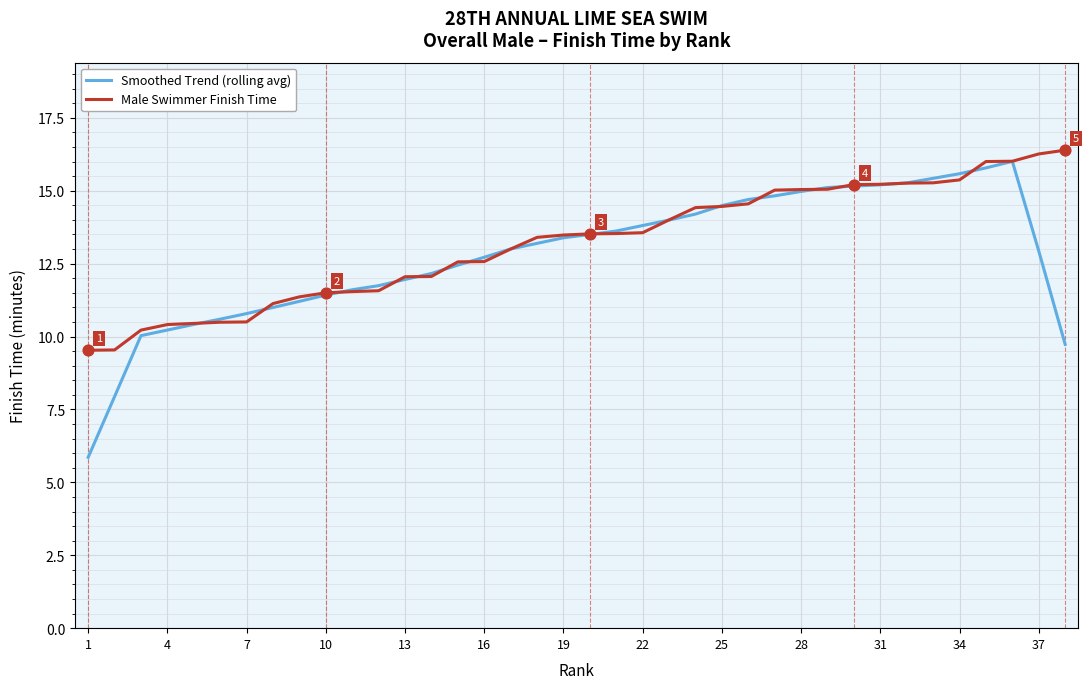

What are all the series names shown in the legend?

Smoothed Trend (rolling avg), Male Swimmer Finish Time